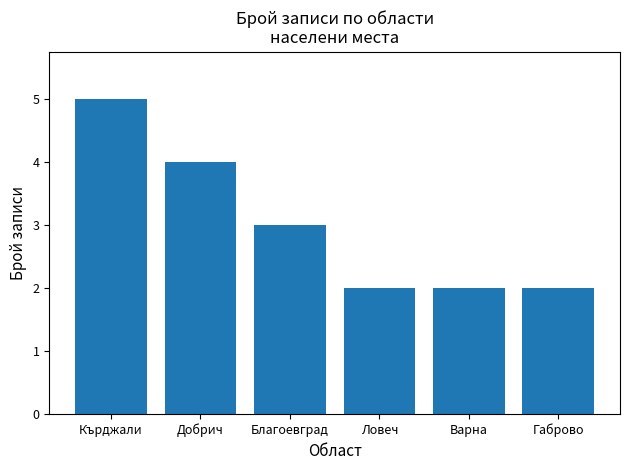

Reading right to left, list all the values displayed in this chart.

Габрово=2	Варна=2	Ловеч=2	Благоевград=3	Добрич=4	Кърджали=5